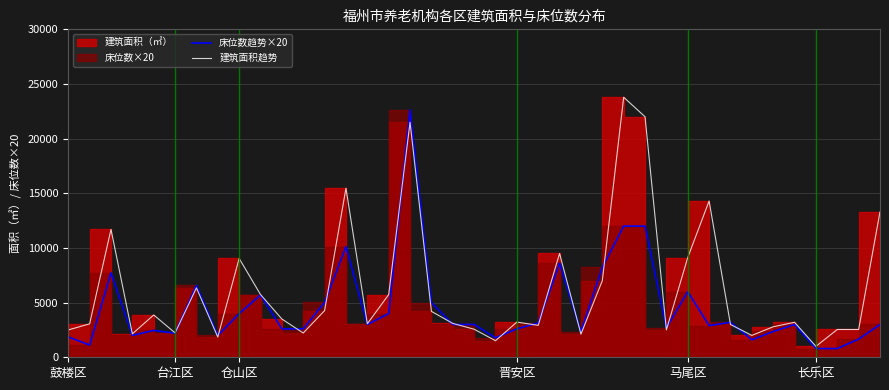

Rank the series by their maximum value, from highest to lowest.

建筑面积趋势, 床位数趋势×20